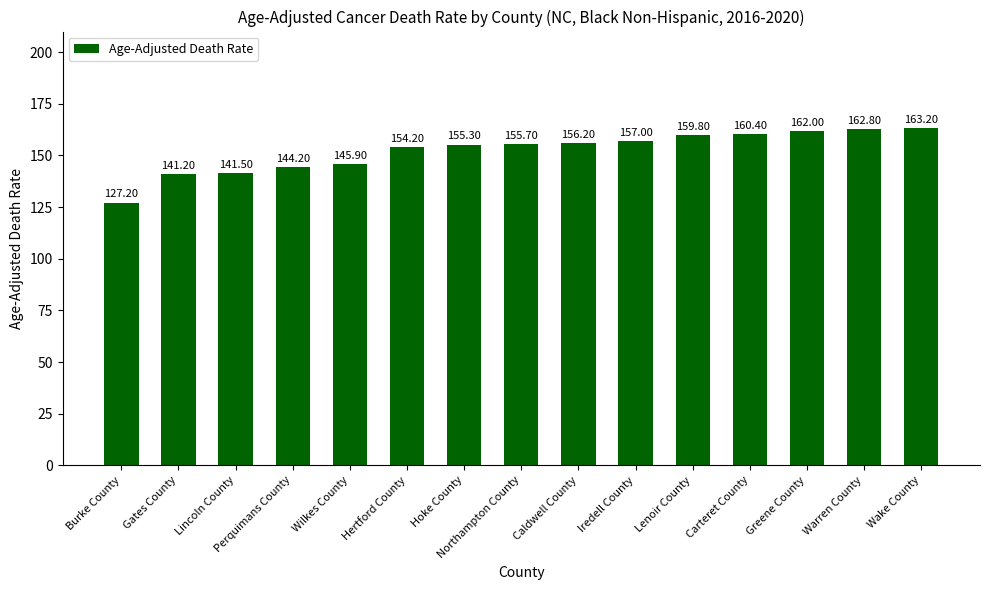

Rank the categories by value from highest to lowest.

Wake County, Warren County, Greene County, Carteret County, Lenoir County, Iredell County, Caldwell County, Northampton County, Hoke County, Hertford County, Wilkes County, Perquimans County, Lincoln County, Gates County, Burke County